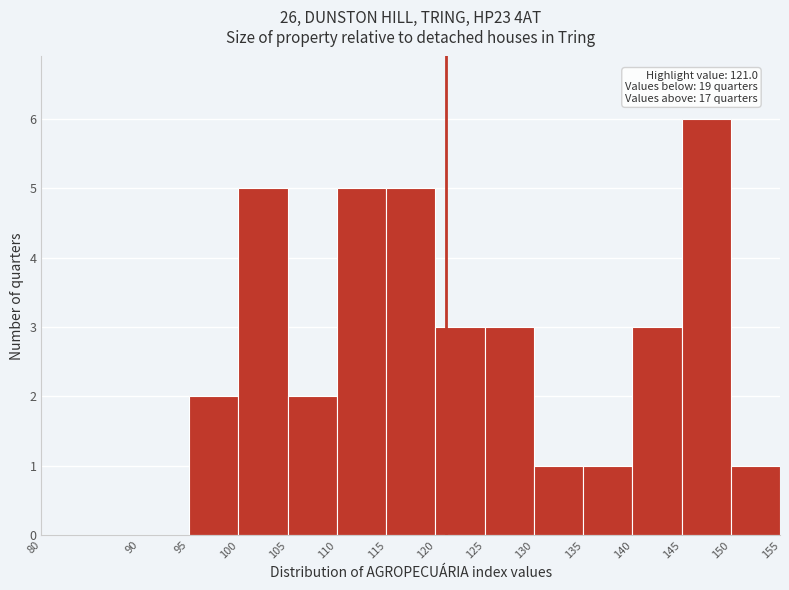

Which range on the x-axis has the tallest bar?

145 to 150